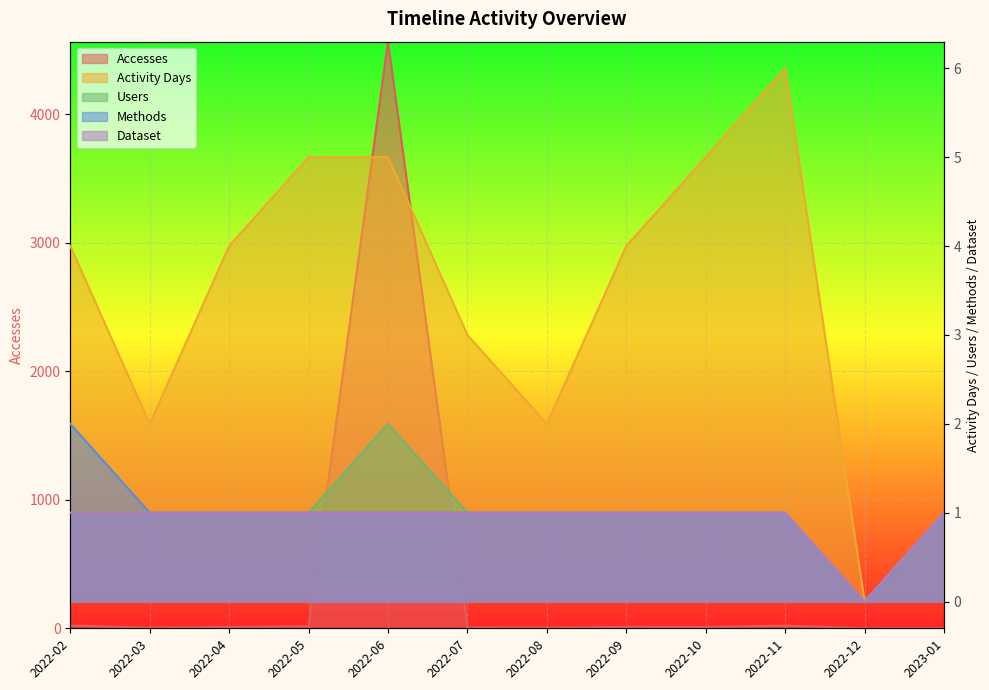

Which category has the lowest value across all series?

2022-12